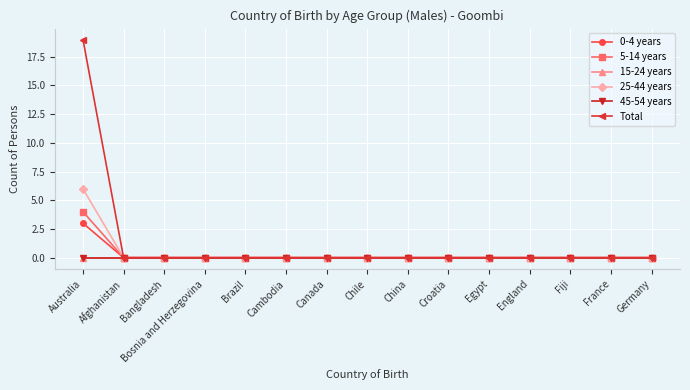

How many lines are shown in the chart?

6